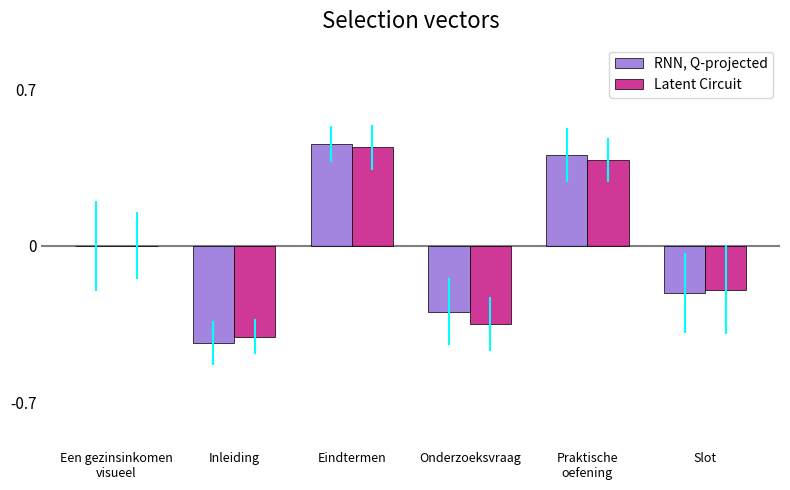

Which category has the highest value across all series?

Eindtermen